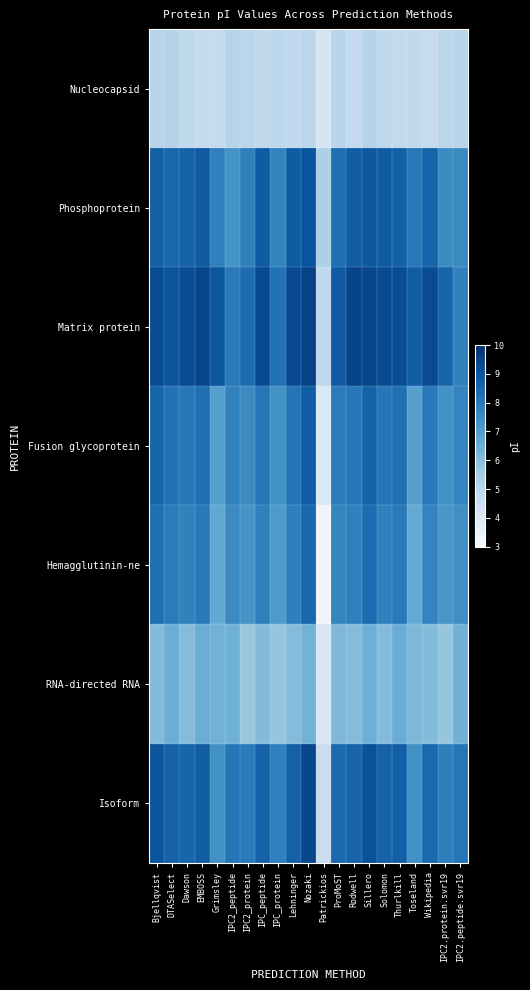

At how many categories does at least one series exceed 8?

20